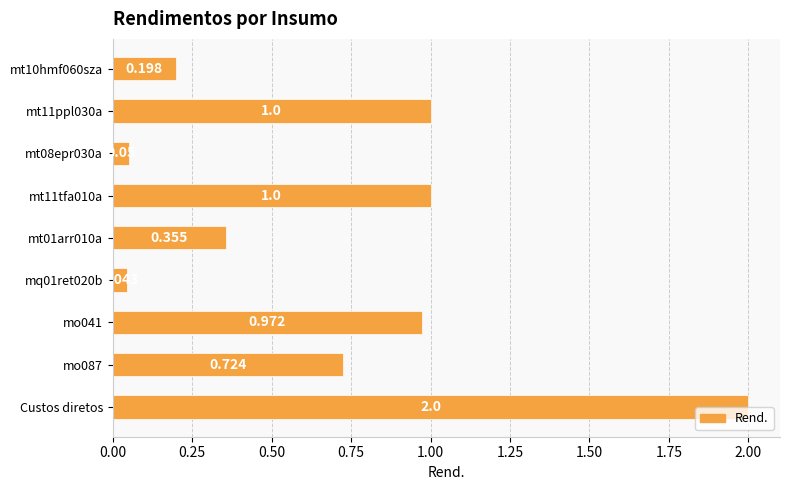

What is the maximum value shown in the chart?

2.0